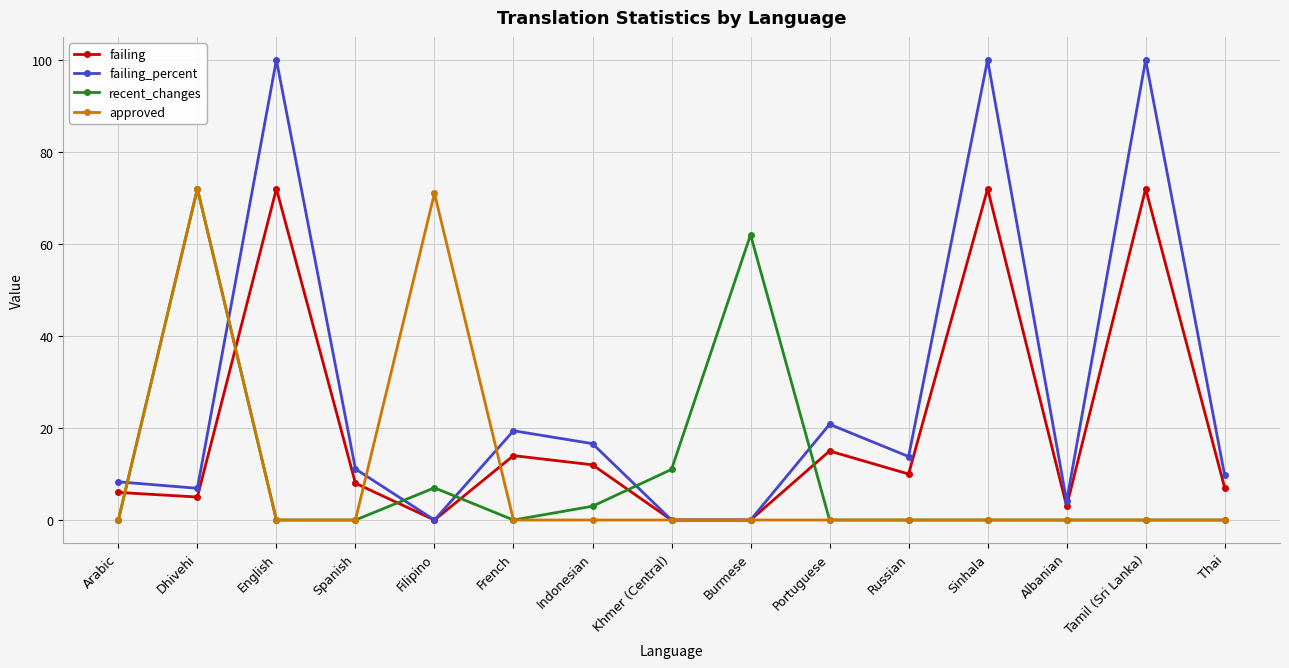

What is the maximum value for recent_changes?

72.0